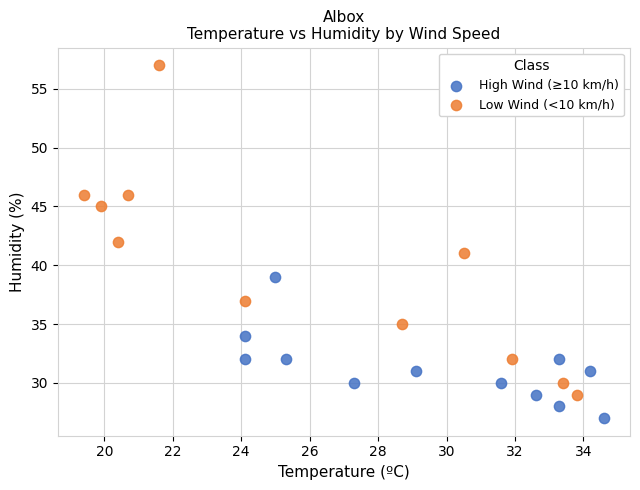

What are all the series names shown in the legend?

High Wind (≥10 km/h), Low Wind (<10 km/h)